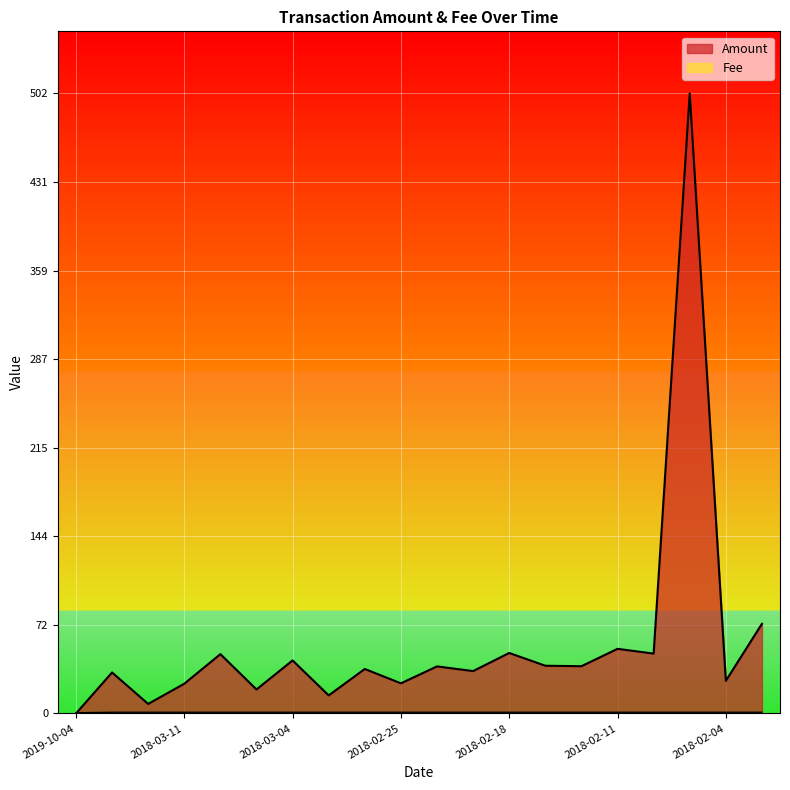

Reading left to right, extract all data points from this chart.

Amount: 2019-10-04=0.0	2018-03-19=33.3	2018-03-12=7.8	2018-03-11=24.1	2018-03-08=48.1	2018-03-06=19.5	2018-03-04=43.0	2018-03-01=14.7	2018-02-27=36.1	2018-02-25=24.4	2018-02-23=38.2	2018-02-20=34.4	2018-02-18=49.0	2018-02-15=38.7	2018-02-13=38.3	2018-02-11=52.4	2018-02-09=48.5	2018-02-07=502.4	2018-02-04=26.5	2018-02-02=72.7
Fee: 2019-10-04=0.6	2018-03-19=1.0	2018-03-12=1.0	2018-03-11=1.0	2018-03-08=1.0	2018-03-06=1.0	2018-03-04=1.0	2018-03-01=1.0	2018-02-27=1.0	2018-02-25=1.0	2018-02-23=1.0	2018-02-20=1.0	2018-02-18=1.0	2018-02-15=1.0	2018-02-13=1.0	2018-02-11=1.0	2018-02-09=1.0	2018-02-07=1.0	2018-02-04=1.0	2018-02-02=1.0